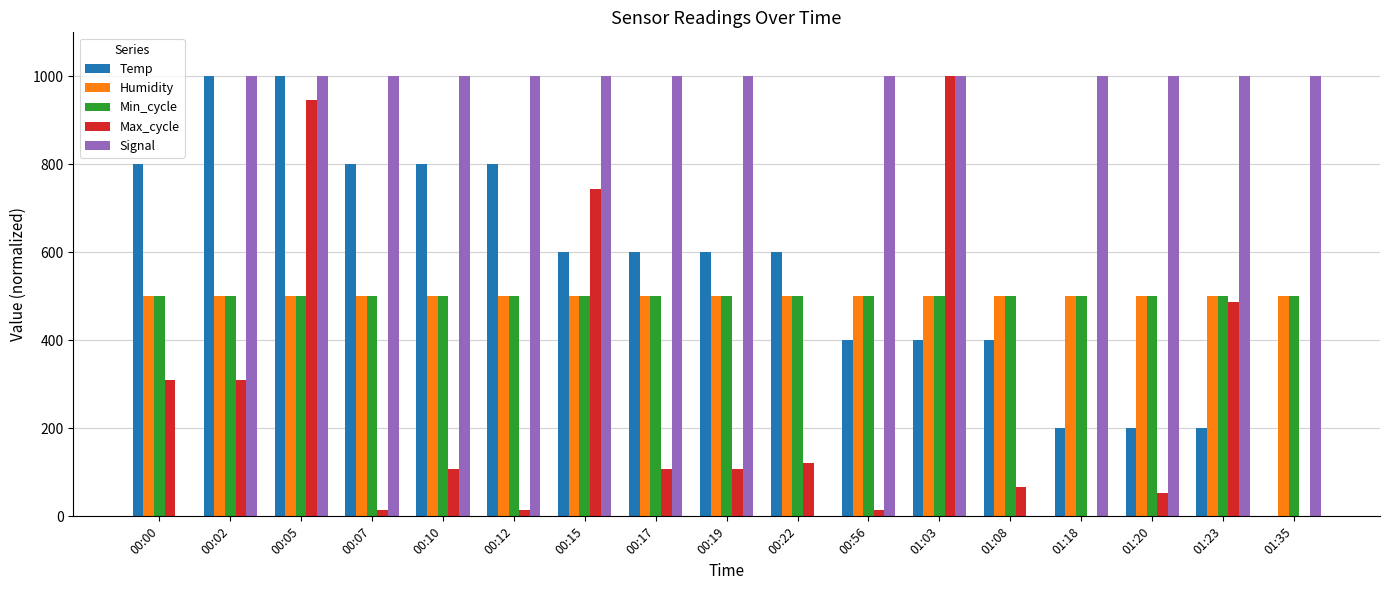

How many distinct data groups are displayed?

5